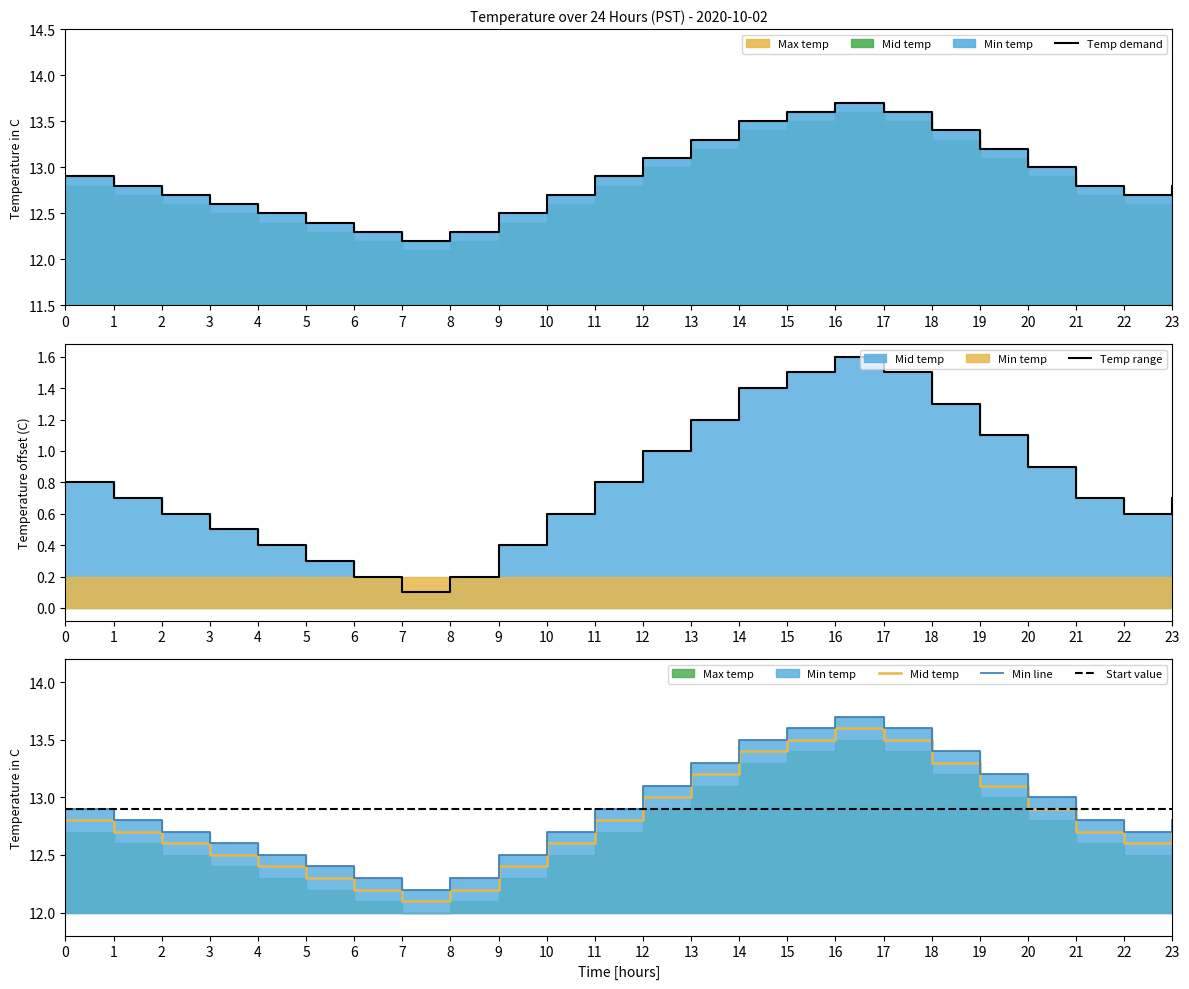

What is the approximate value of Min temp at 23?

12.8